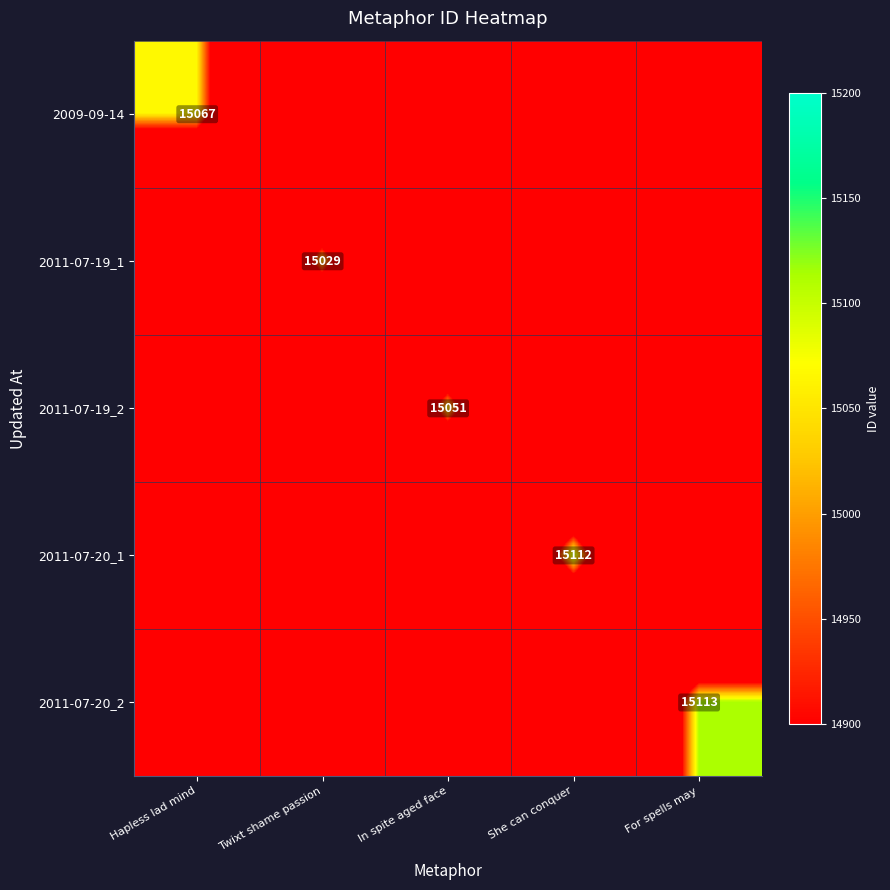

The 2011-07-19_2 series shows 26160.4 at In spite aged face. True or false?

False